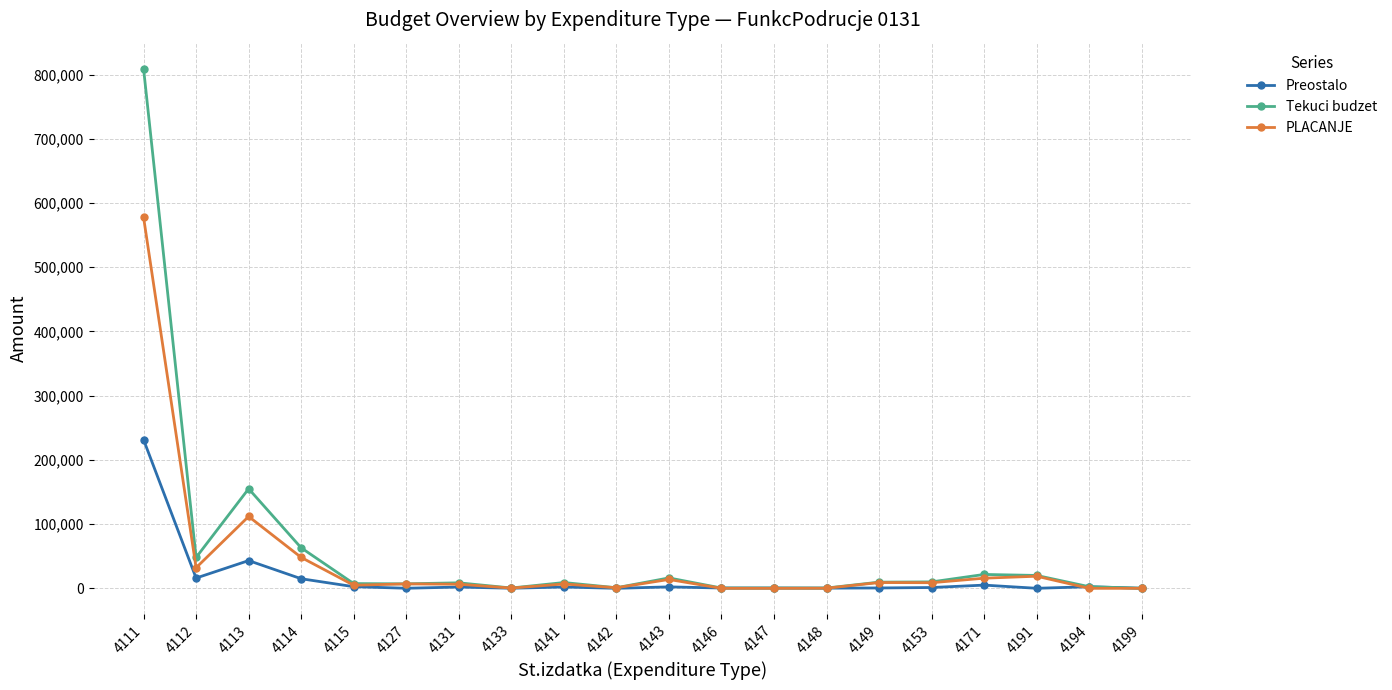

Does the chart have visible grid lines?

Yes